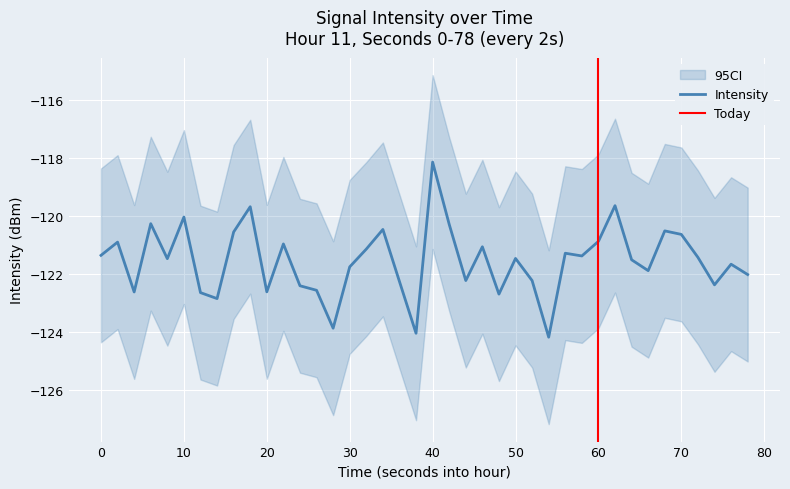

What is the difference between the second highest and second lowest values?

4.4